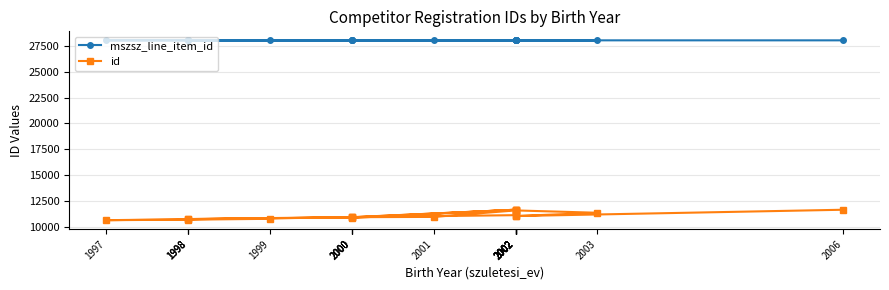

Is it true that id equals 19606 at 2002?

False